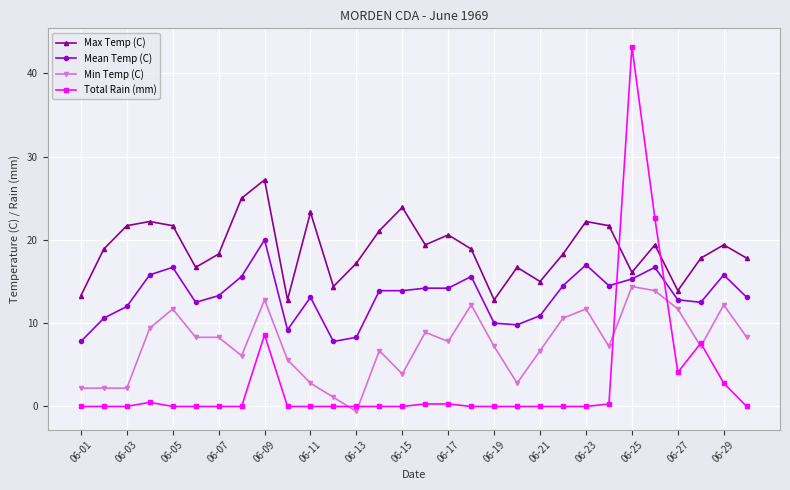

Does the chart display data point markers on the line(s)?

Yes